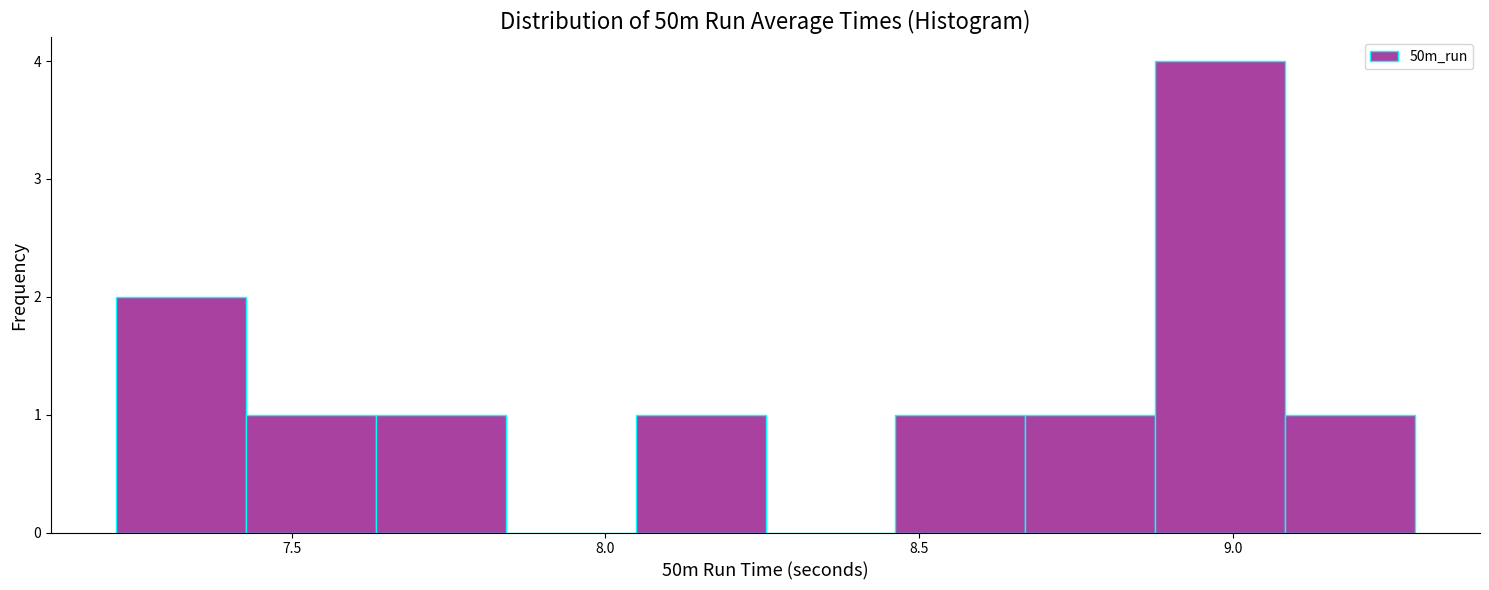

What is the height of the bar covering 8.45 to 8.65 on the x-axis? Neither the bar edges nor the heights are printed on the chart, so give them approximately, as read against the axes.

1